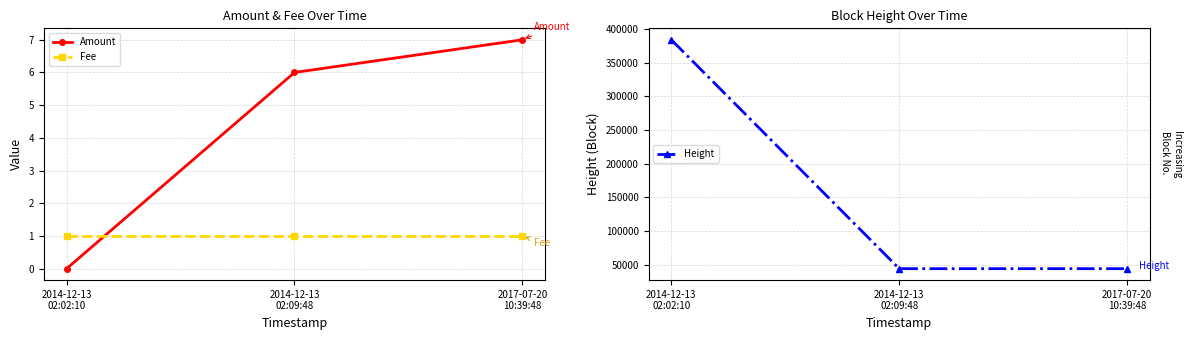

Which has a higher value, 2014-12-13
02:09:48 or 2017-07-20
10:39:48?

2017-07-20
10:39:48